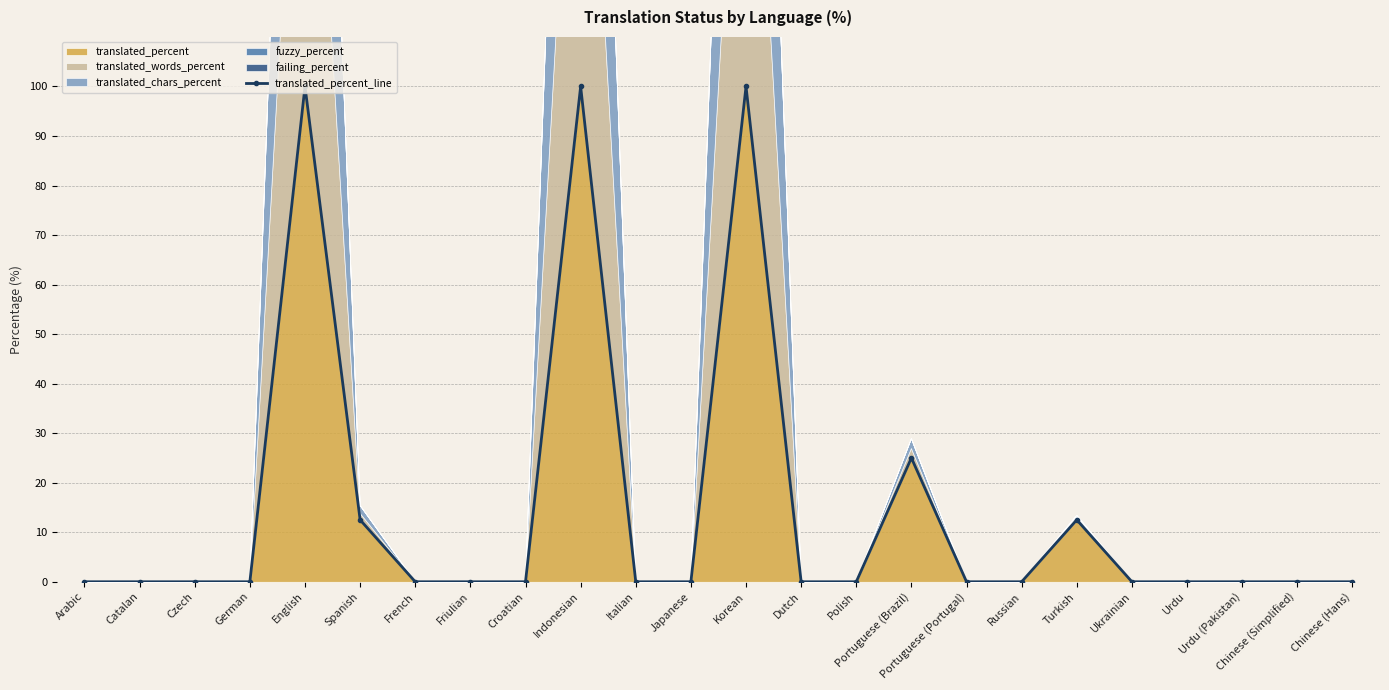

What is the label of the 11th point from the right?

Dutch